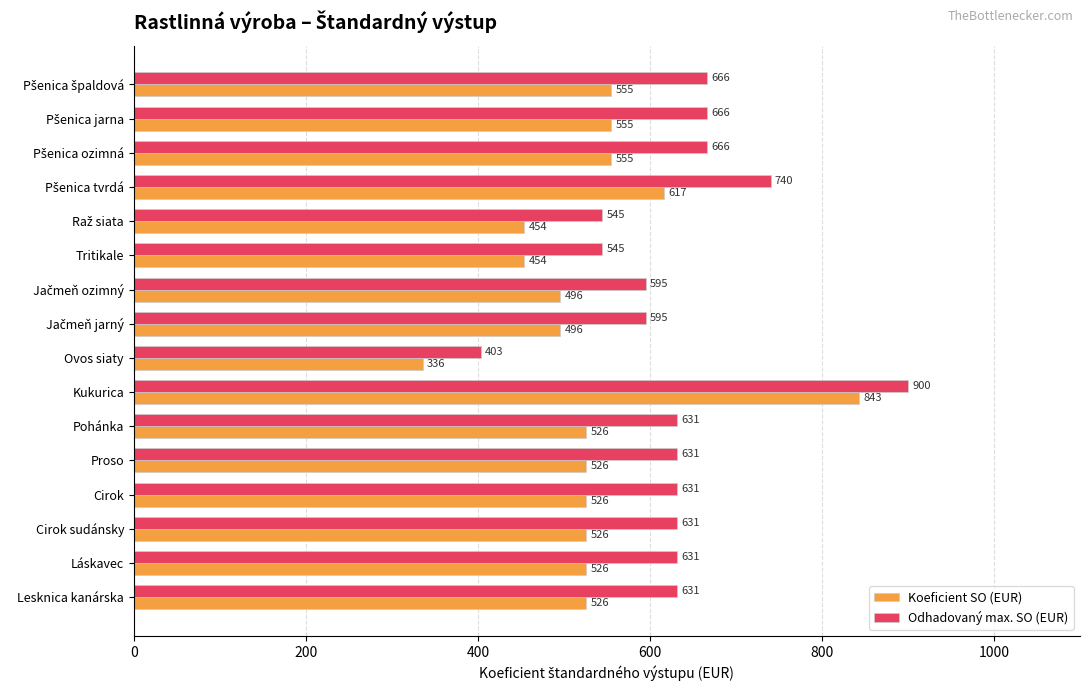

What is the difference between the maximum and minimum values in the Koeficient SO (EUR) series?

507.0